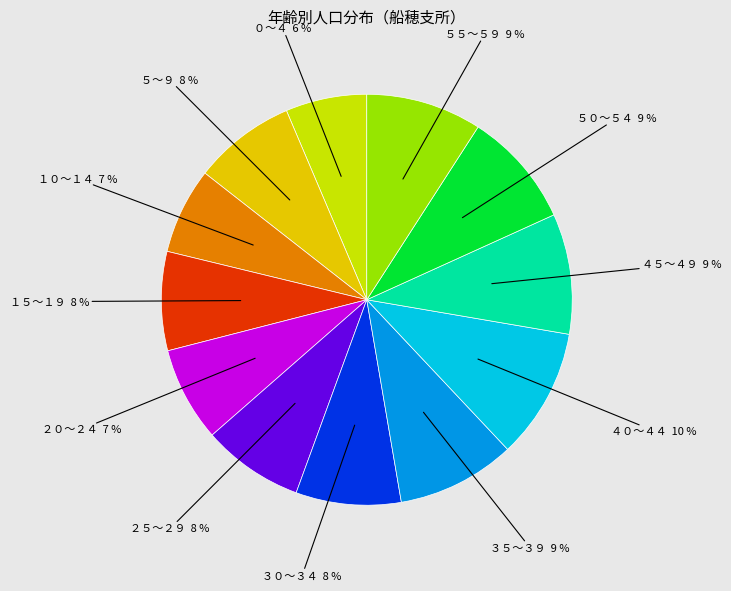

To the nearest percent, what is the difference between the largest and smallest slice percentages?

4%